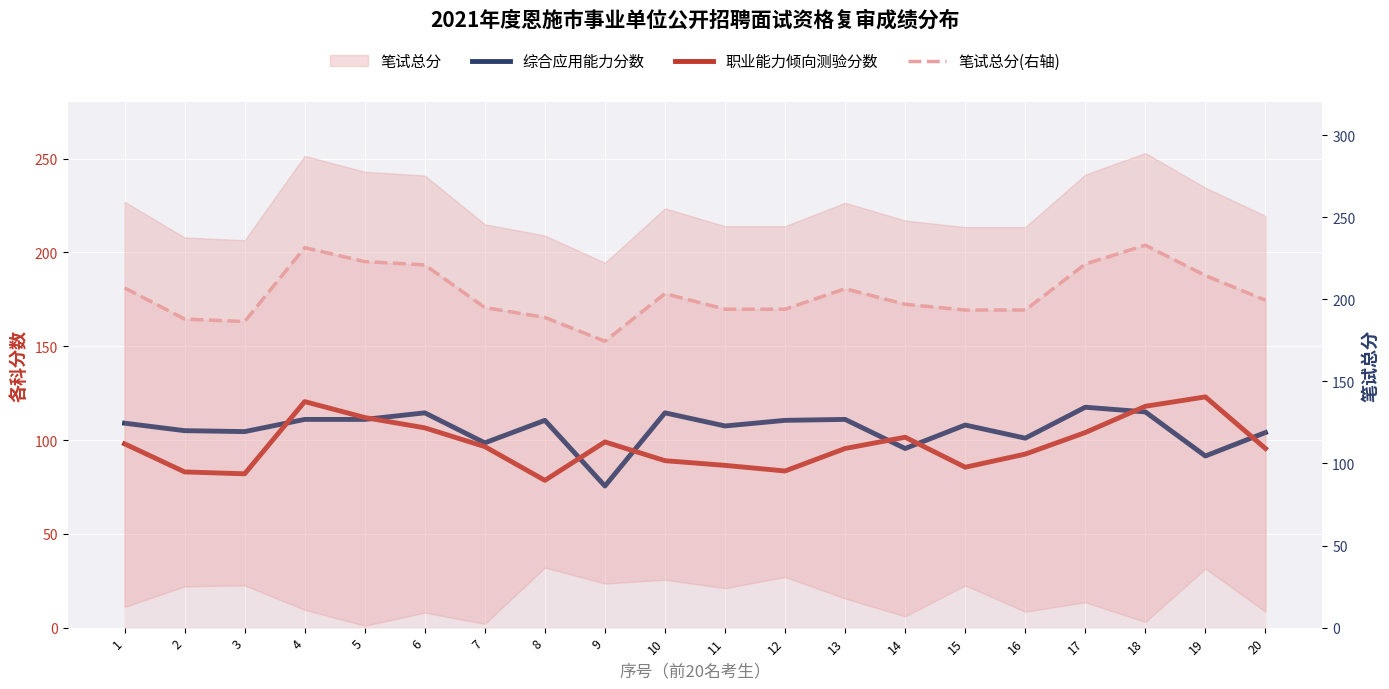

The value of 笔试总分(右轴) at 7 is 195.0. True or false?

True